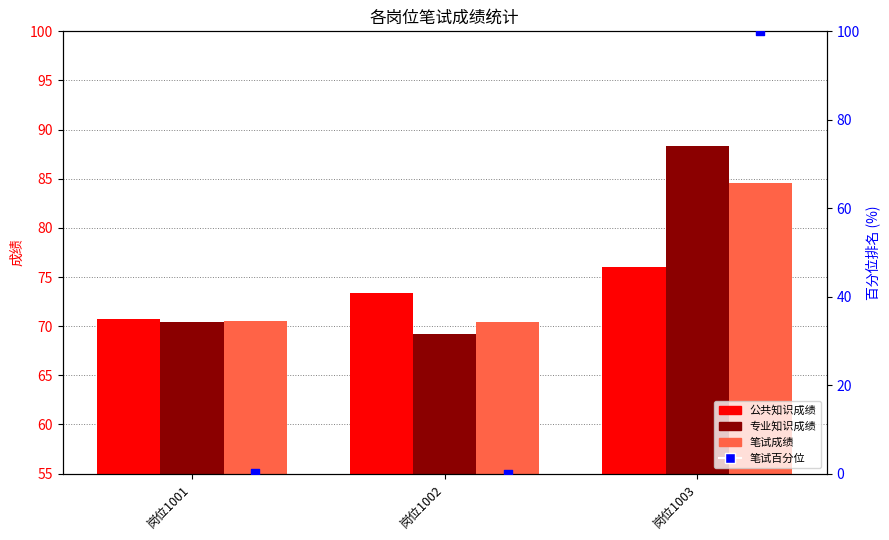

At which category is the sum across all series the highest?

岗位1003